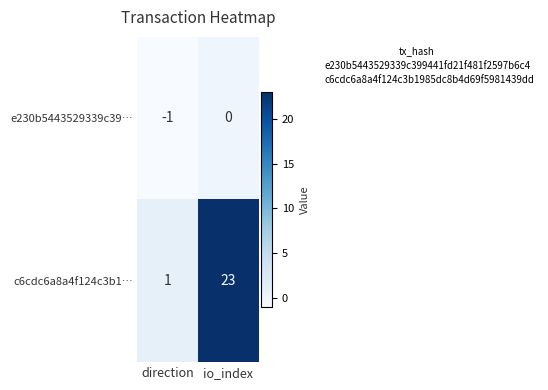

The value of e230b5443529339c39… at direction is -1. True or false?

True